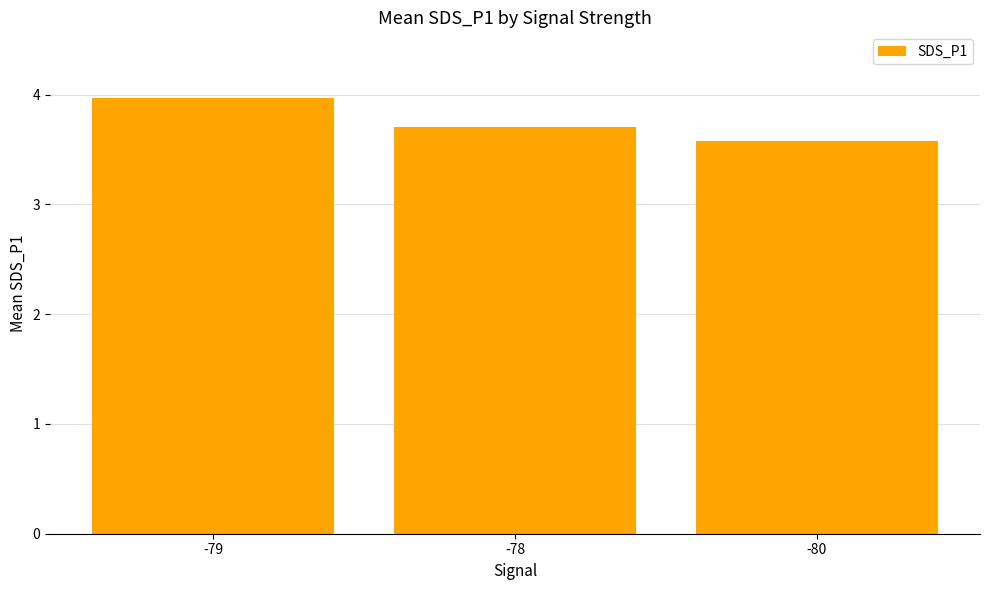

What is the change in value from -79 to -78?

-0.3